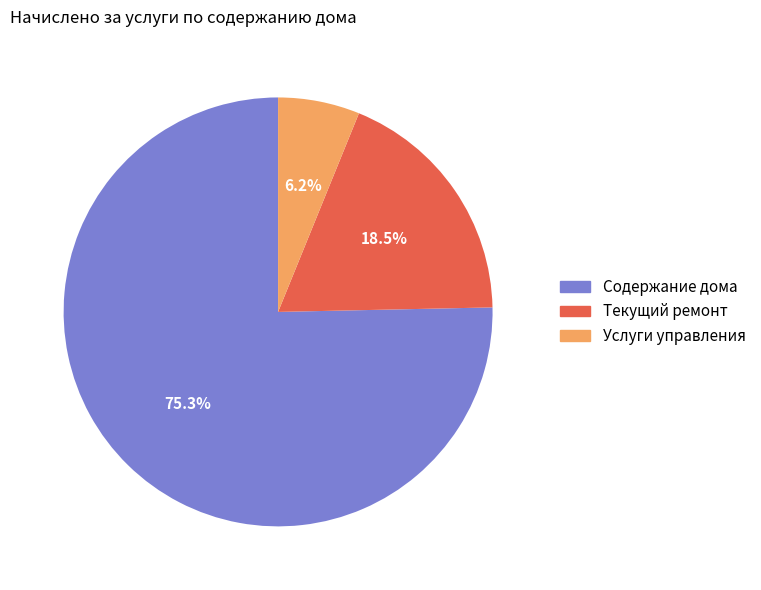

Count the number of slices in the pie.

3